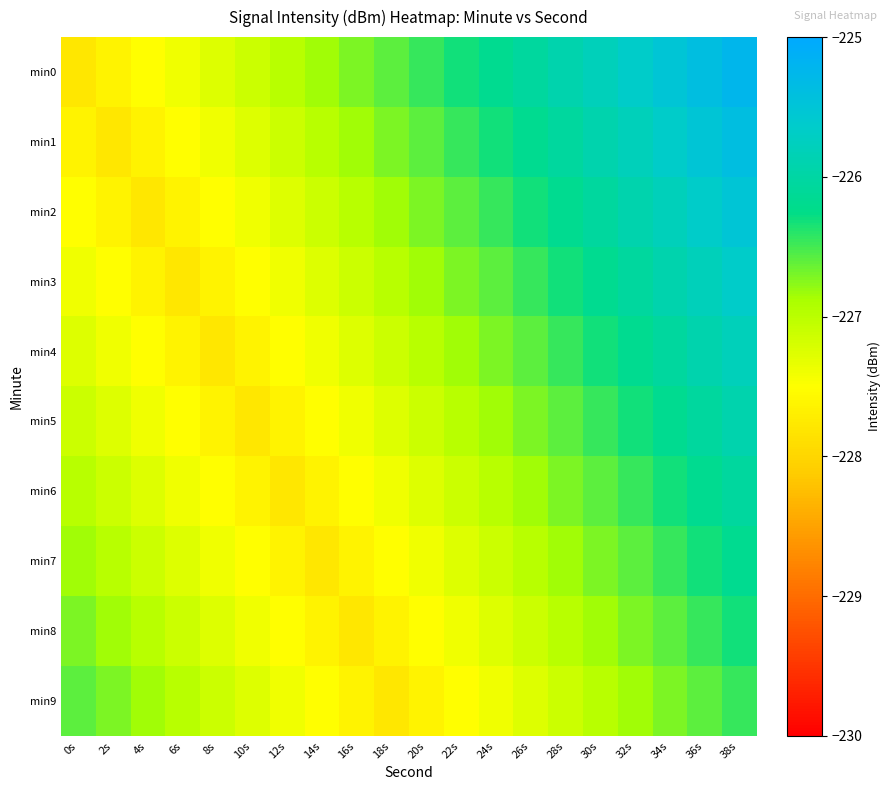

How many categories are shown in the chart?

20